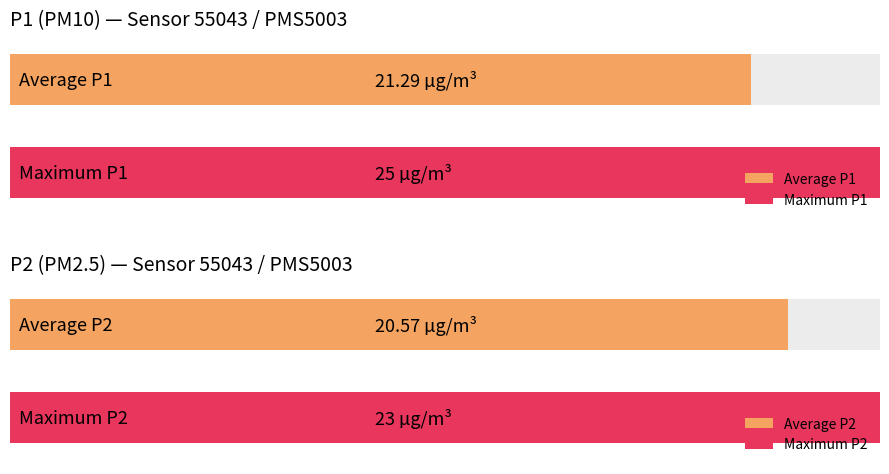

Which series has the widest spread of values?

P1